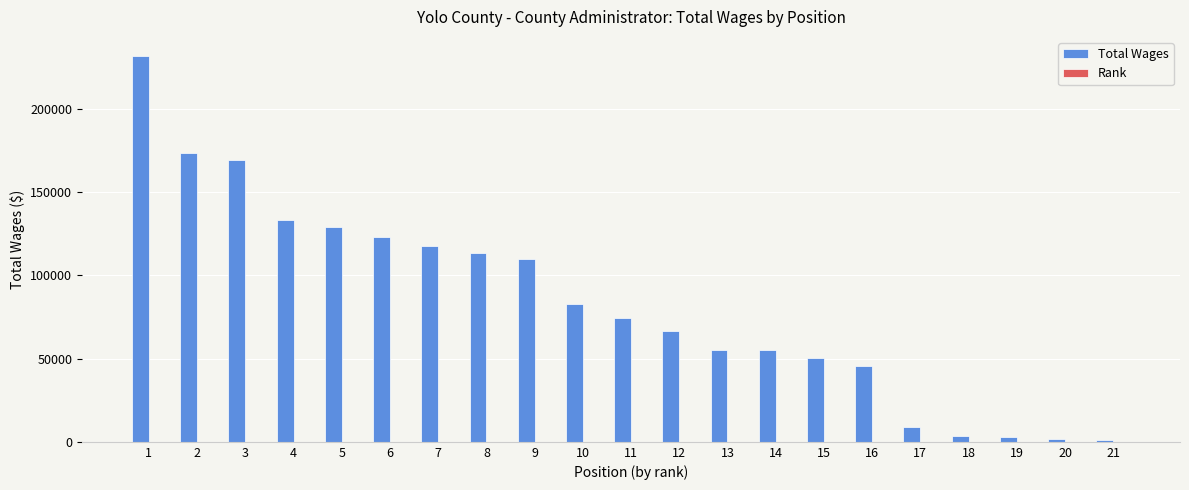

Which series has the widest spread of values?

Total Wages